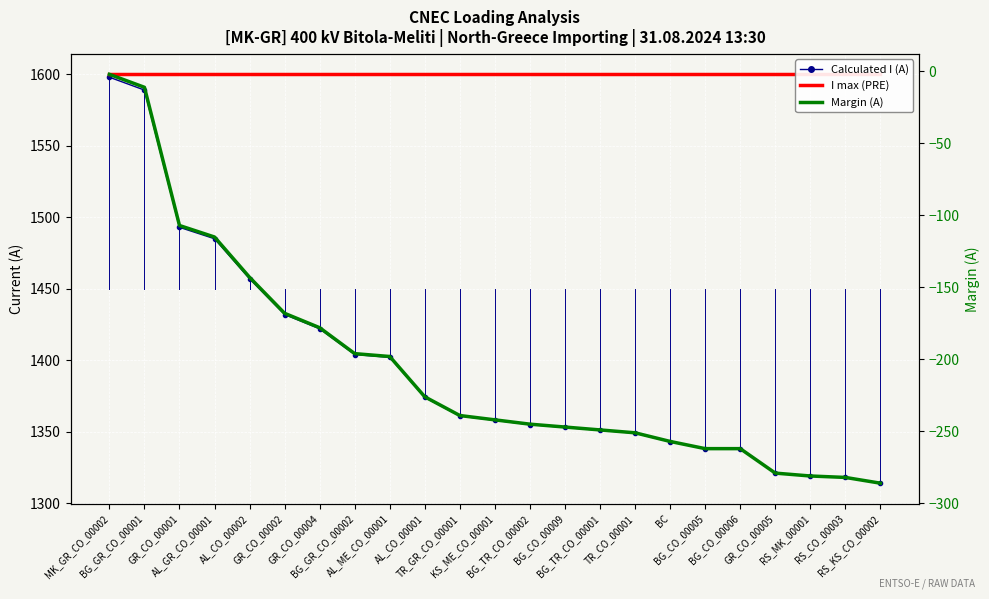

The value of I max (PRE) at GR_CO_00001 is 2324. True or false?

False